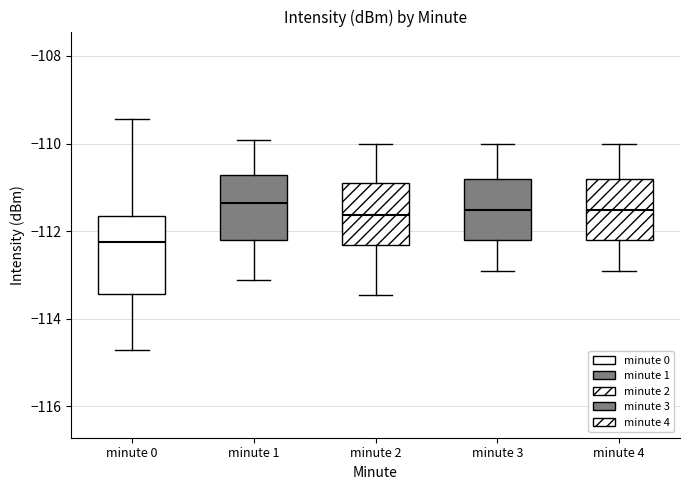

Reading left to right, transcribe this box plot: for each box, give where its median line is, the range the box spans, and where its two whiskers end, as read against the y-axis. The values are not printed on the chart, so give them approximately, as read against the axis.

minute 0: median -112.2, box -113.4 to -111.6, whiskers -114.8 to -109.4
minute 1: median -111.4, box -112.2 to -110.8, whiskers -113.2 to -110.0
minute 2: median -111.6, box -112.4 to -110.8, whiskers -113.4 to -110.0
minute 3: median -111.6, box -112.2 to -110.8, whiskers -113.0 to -110.0
minute 4: median -111.6, box -112.2 to -110.8, whiskers -113.0 to -110.0